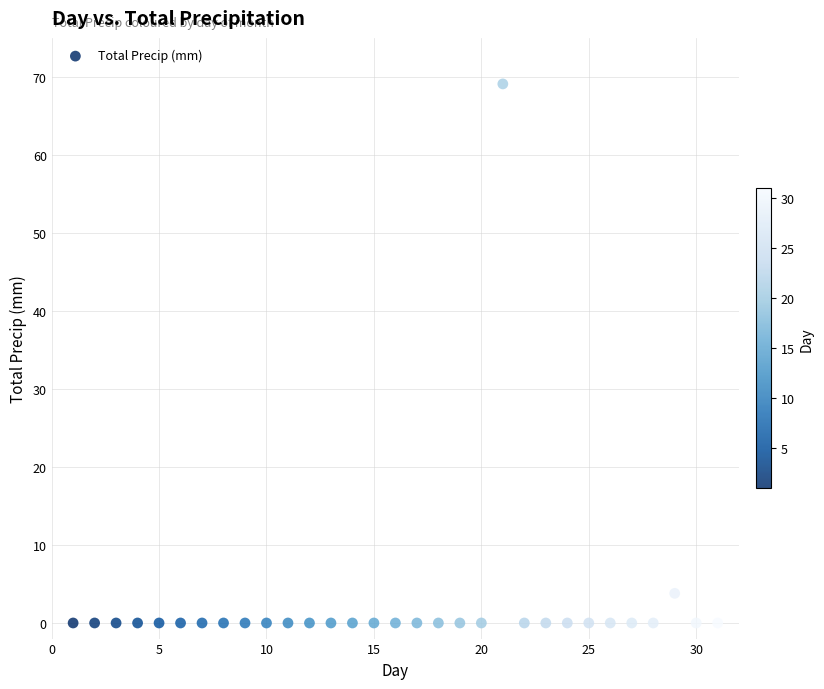

What is the range of Y values (max minus min)?

69.1